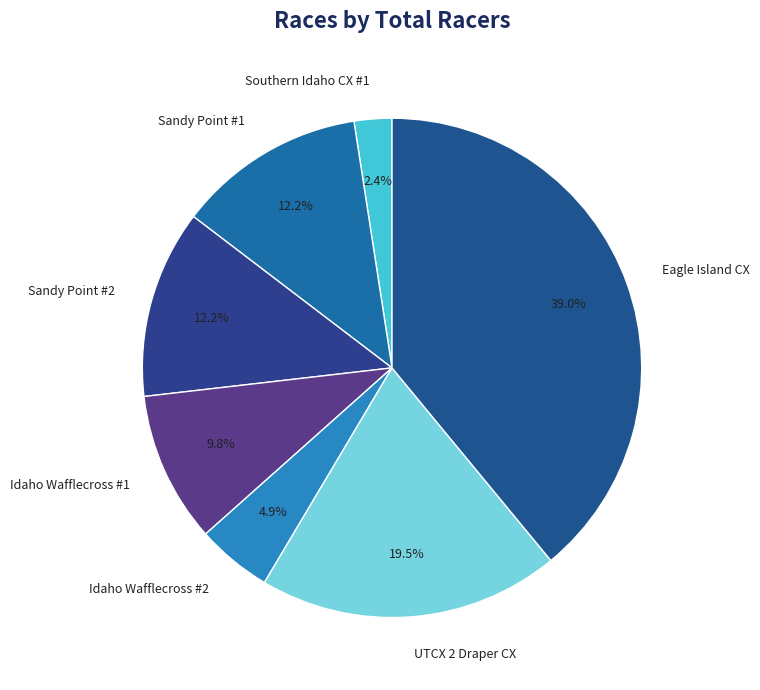

What is the smallest slice in the pie chart?

Southern Idaho CX #1